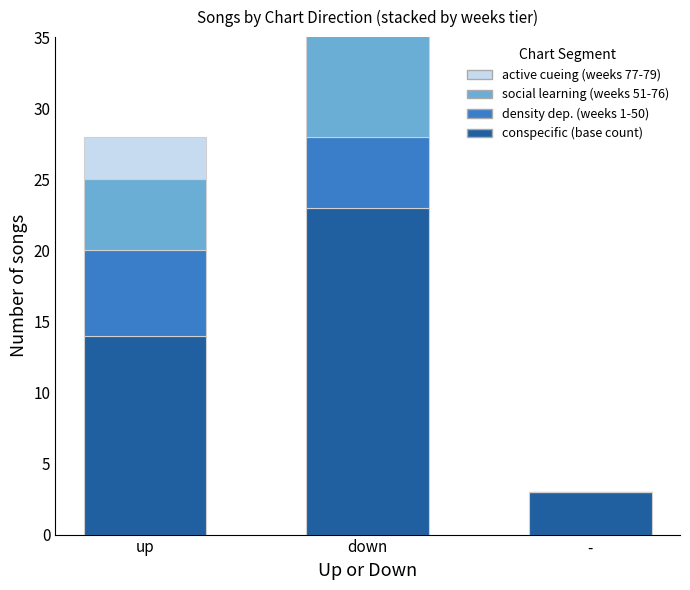

What is the maximum value for conspecific / bottom count?

23